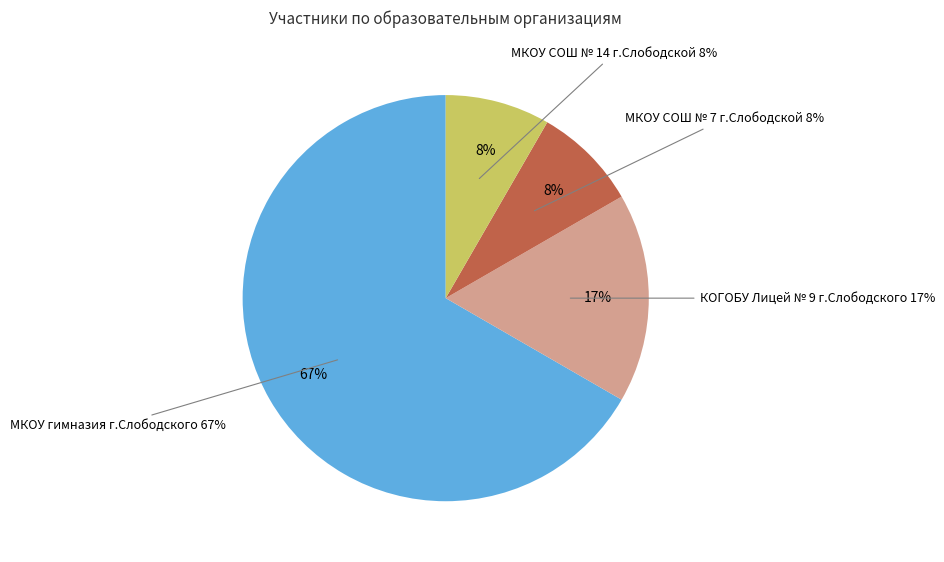

Which category has the biggest portion of the pie?

МКОУ гимназия г.Слободского